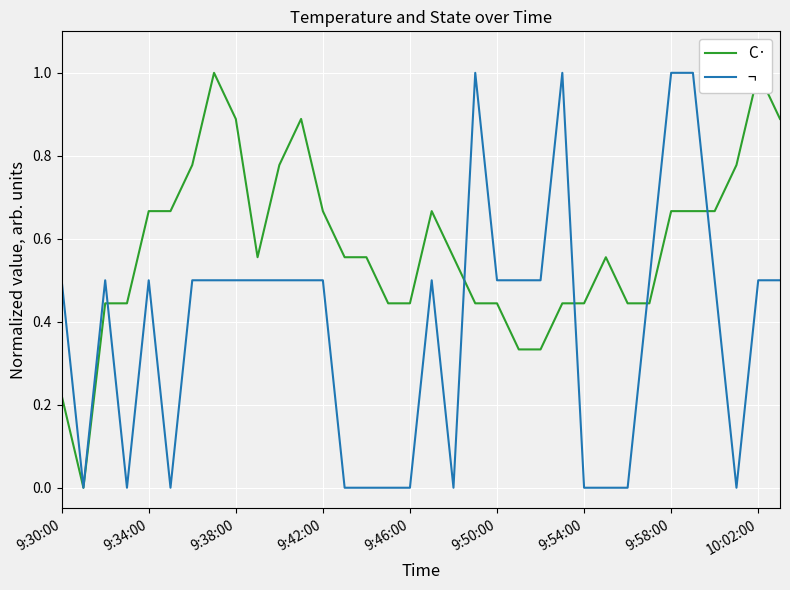

What is the total value across all series at 26?

0.4